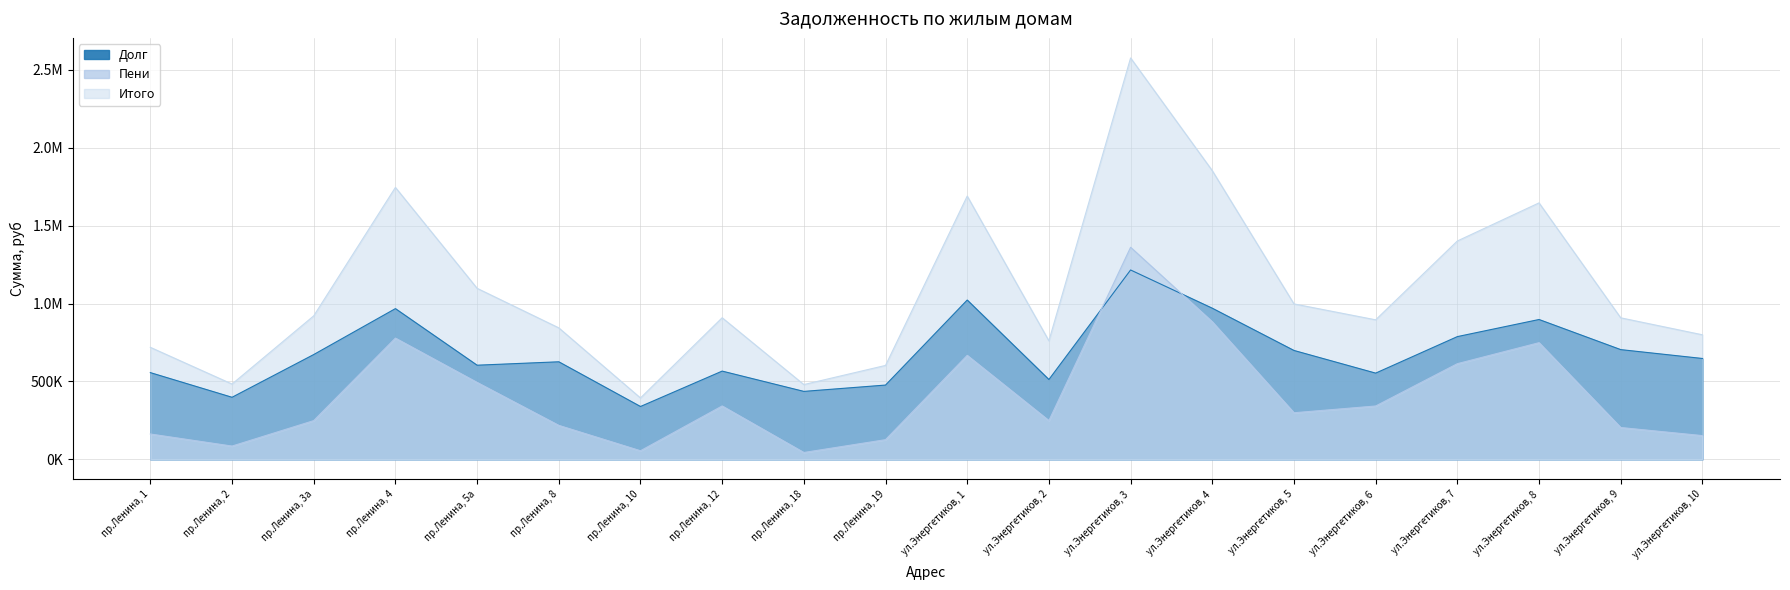

How many data points in Итого are above 908644?

10